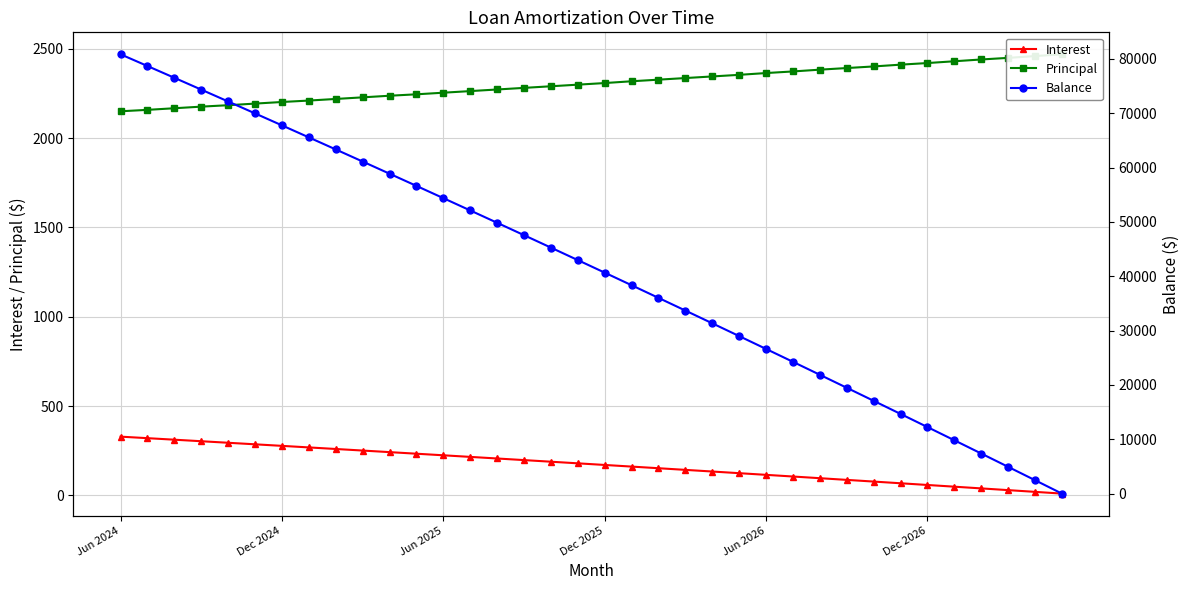

Is it true that Interest equals 58.1 at Dec 2026?

True